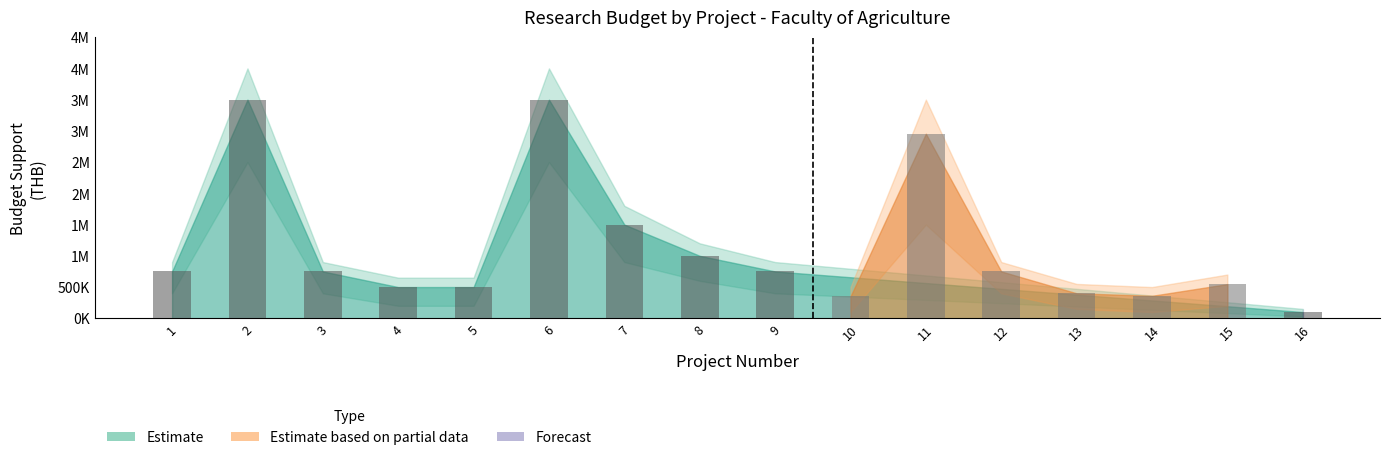

Which label corresponds to the largest value in the chart?

2